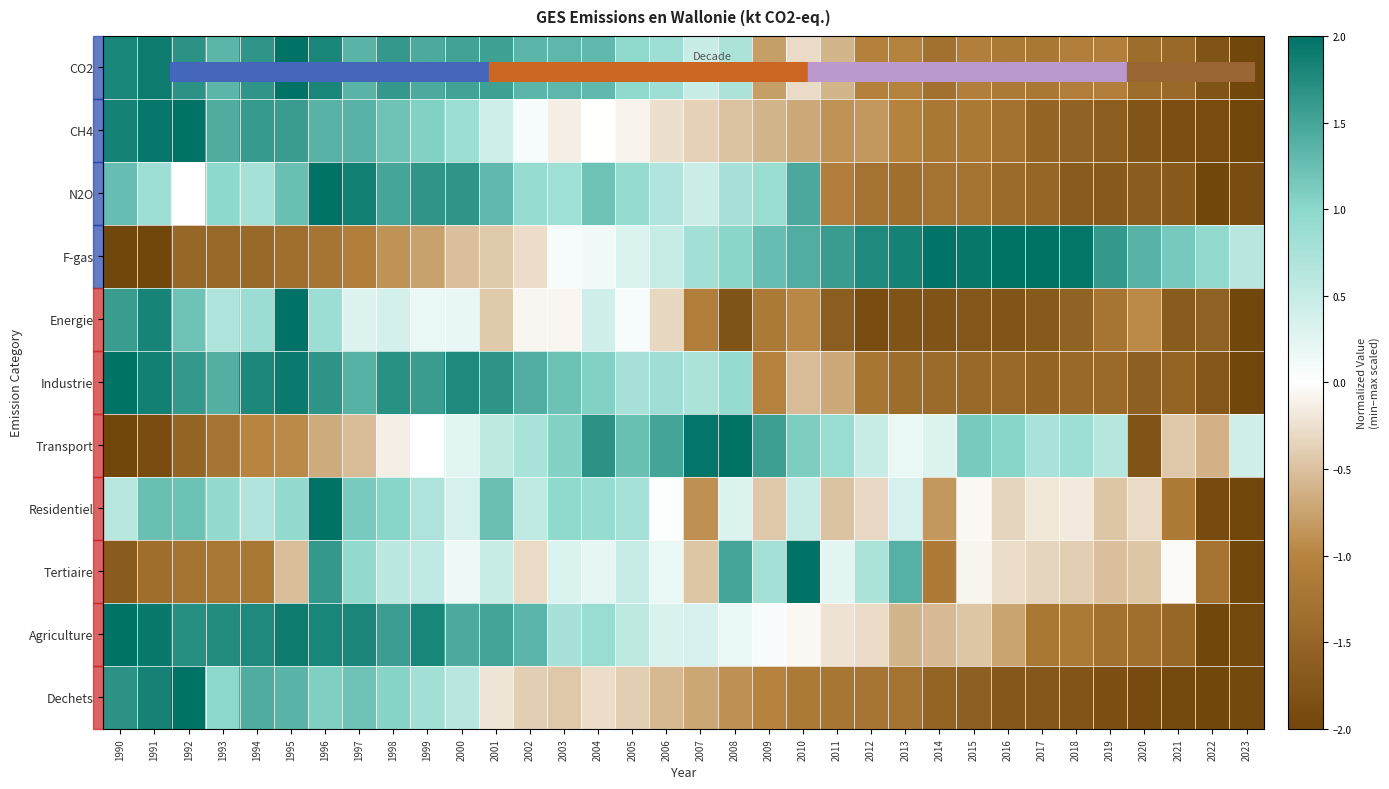

What is the greatest value displayed?

2.0